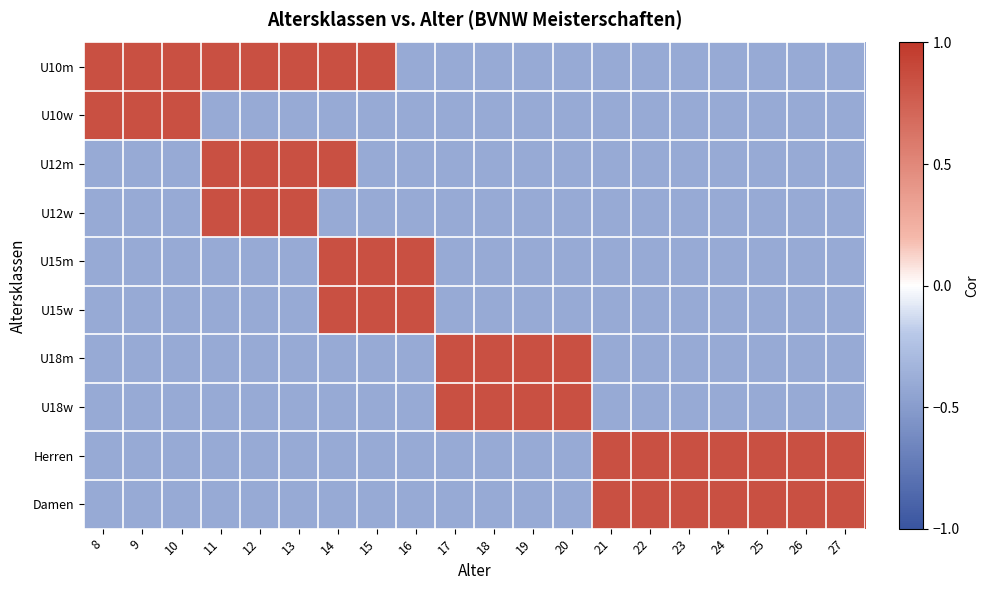

Which series has the largest total across all categories?

U10m